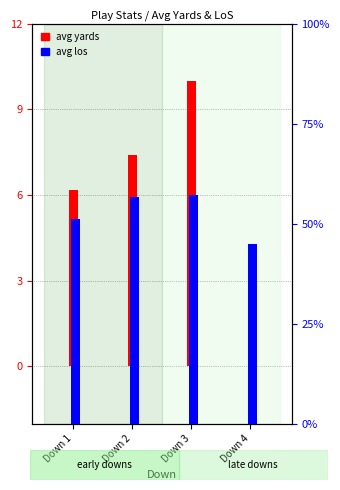

How many values in the avg yards series exceed 7?

2